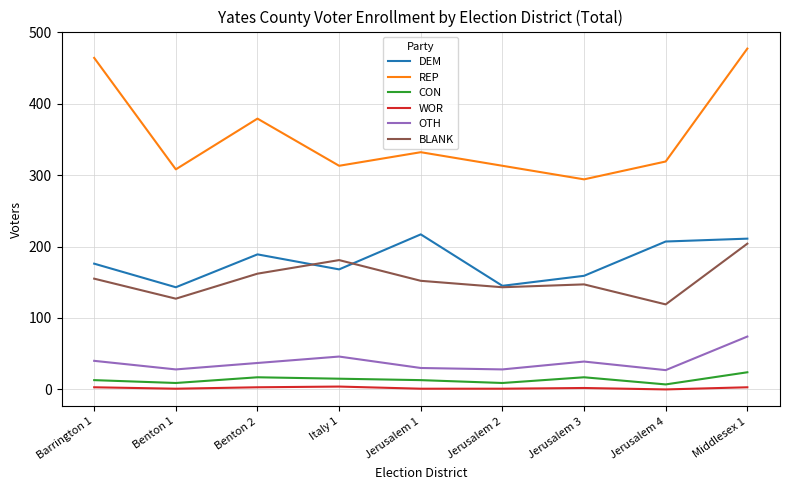

What is the highest value of the REP series?

477